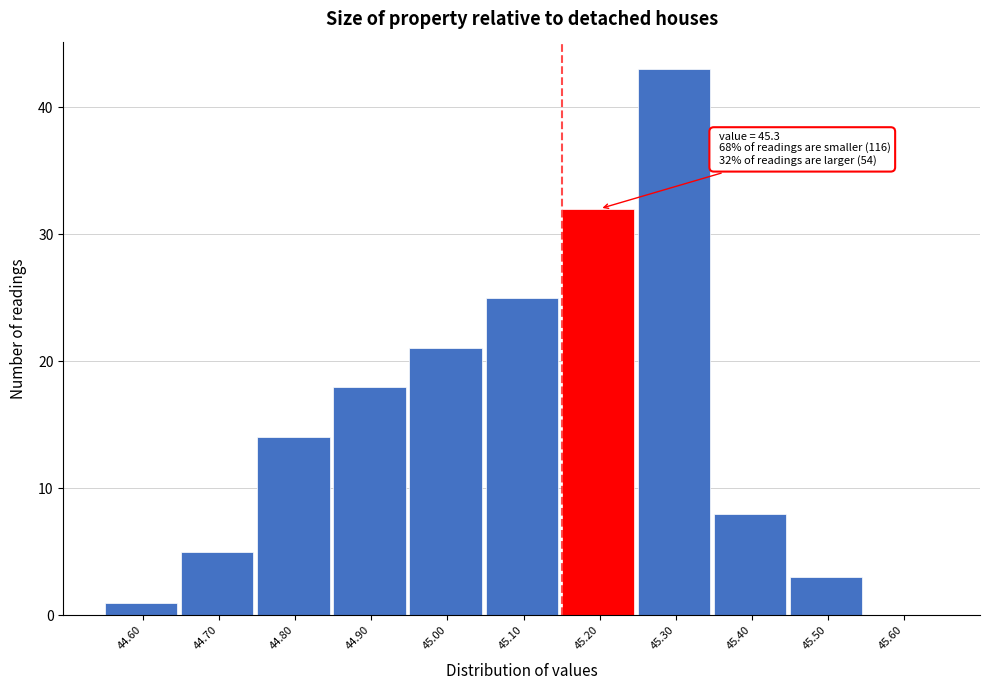

Reading left to right, extract all data points from this chart.

44.60=1	44.70=5	44.80=14	44.90=18	45.00=21	45.10=25	45.20=32	45.30=43	45.40=8	45.50=3	45.60=0